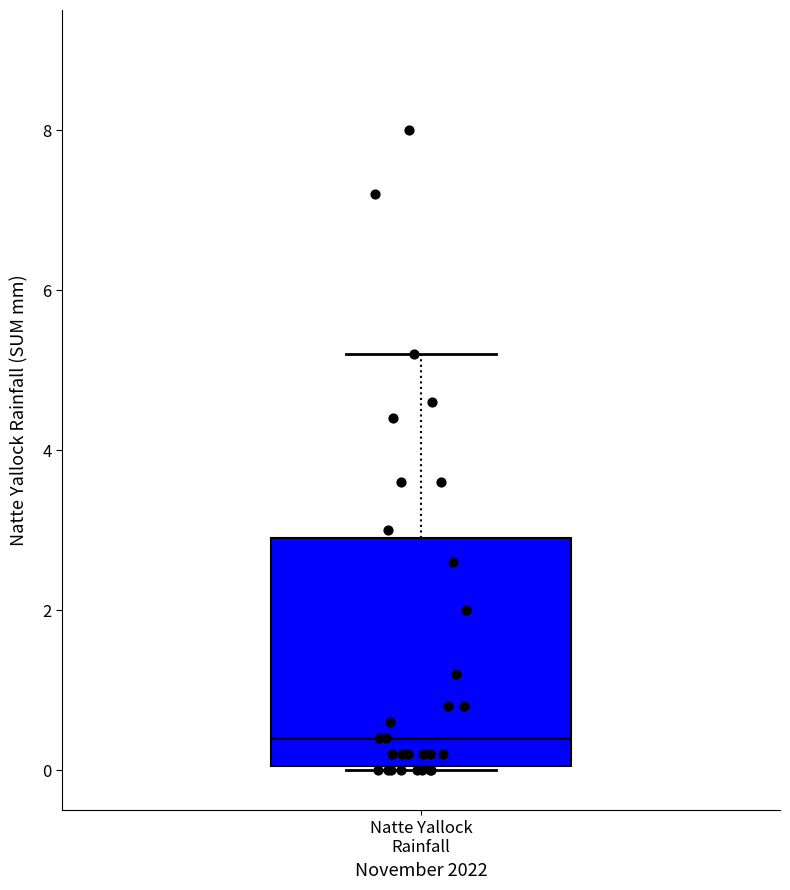

Read this box plot against the y-axis: the position of the median line, the range covered by the box, and the ends of both whiskers. The values are not printed on the chart, so give them approximately, as read against the axis.

median 0.4, box 0.0 to 3.0, whiskers 0.0 to 5.2